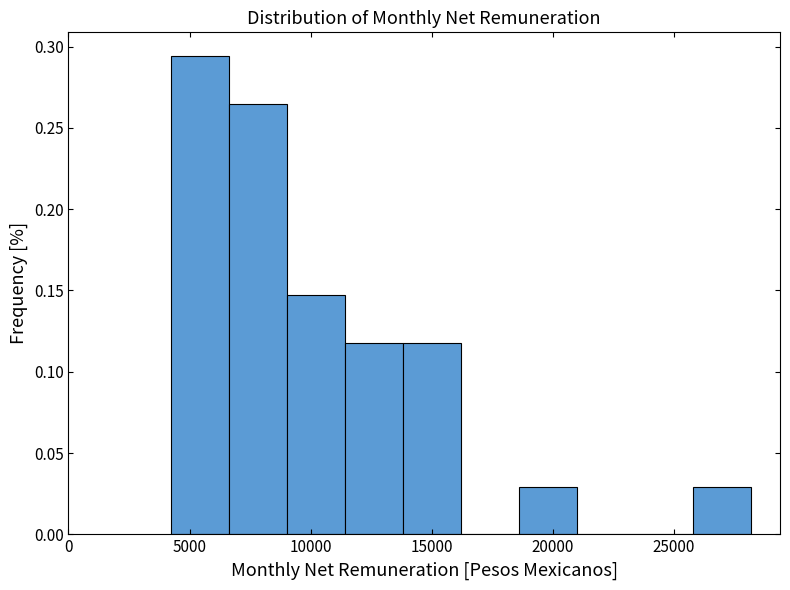

Reading left to right, transcribe this chart: for each bar, give the range it covers on the x-axis and its height. Neither the bar edges nor the heights are printed on the chart, so give them approximately, as read against the axes.

4000 to 6500: 0.295
6500 to 9000: 0.265
9000 to 11500: 0.145
11500 to 14000: 0.120
14000 to 16000: 0.120
16000 to 18500: 0
18500 to 21000: 0.030
21000 to 23500: 0
23500 to 26000: 0
26000 to 28000: 0.030